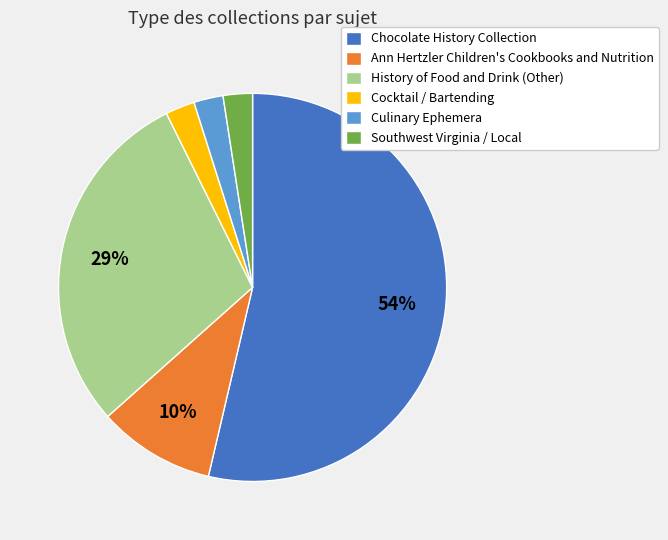

To the nearest percent, what portion does Culinary Ephemera represent?

2%